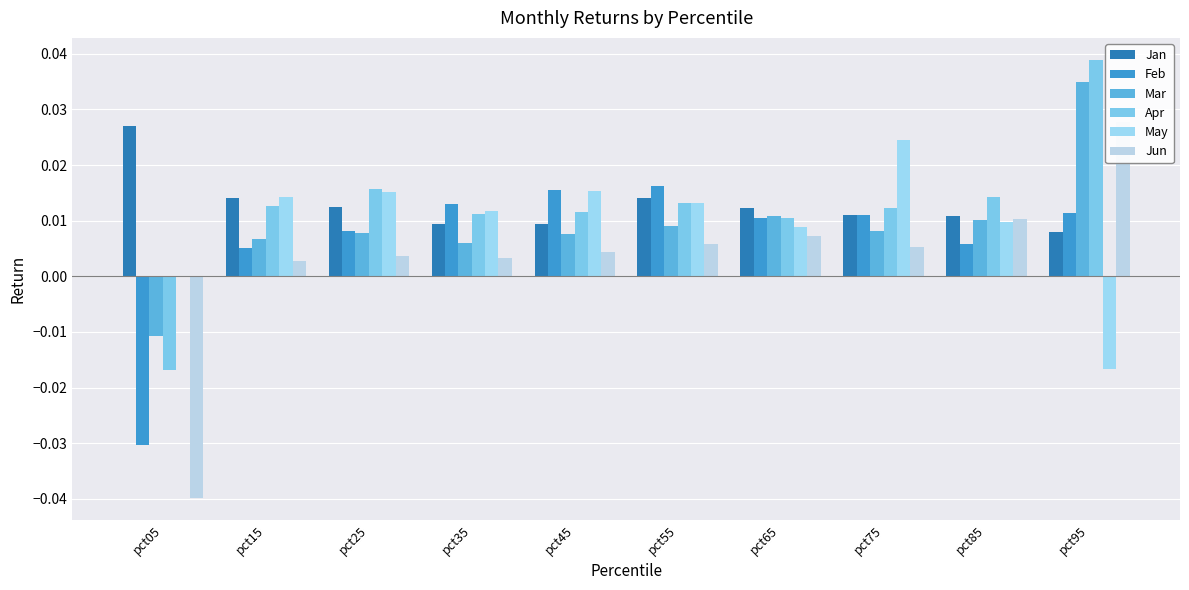

The Jun series shows 0.0 at pct25. True or false?

True